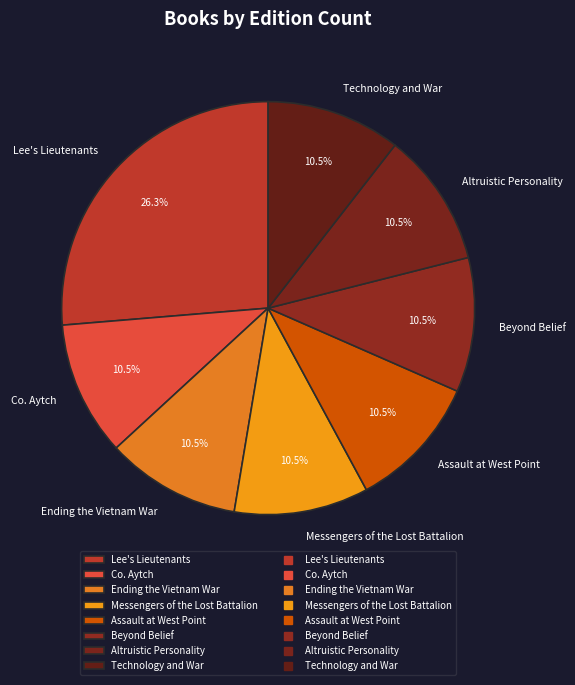

To the nearest percent, what is the combined percentage of Co. Aytch and Assault at West Point?

21%